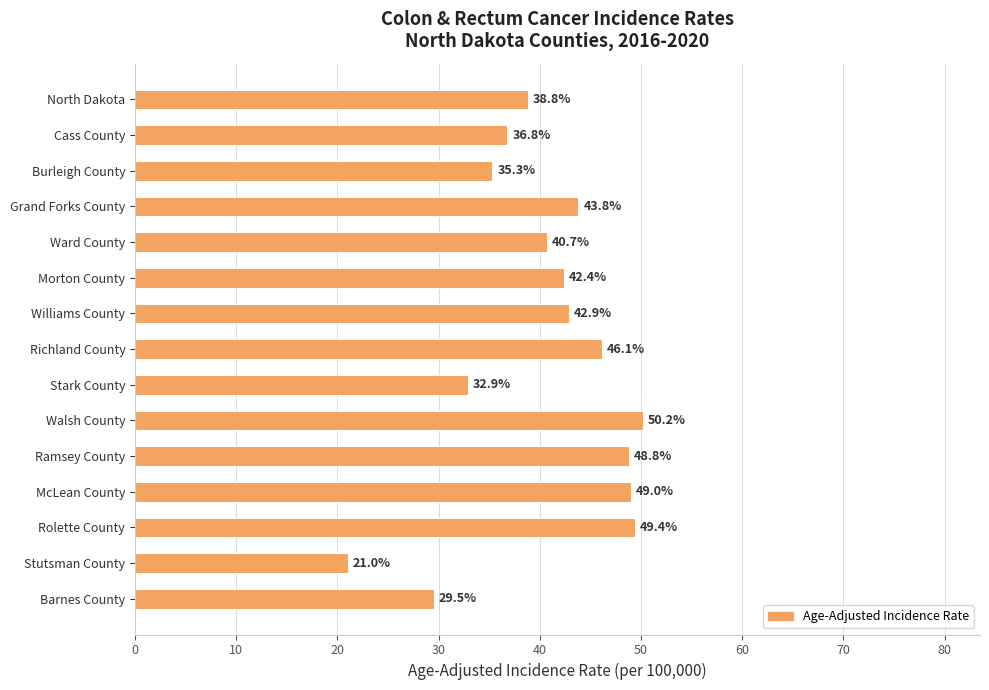

Are the bars grouped side by side (vs. stacked)?

No